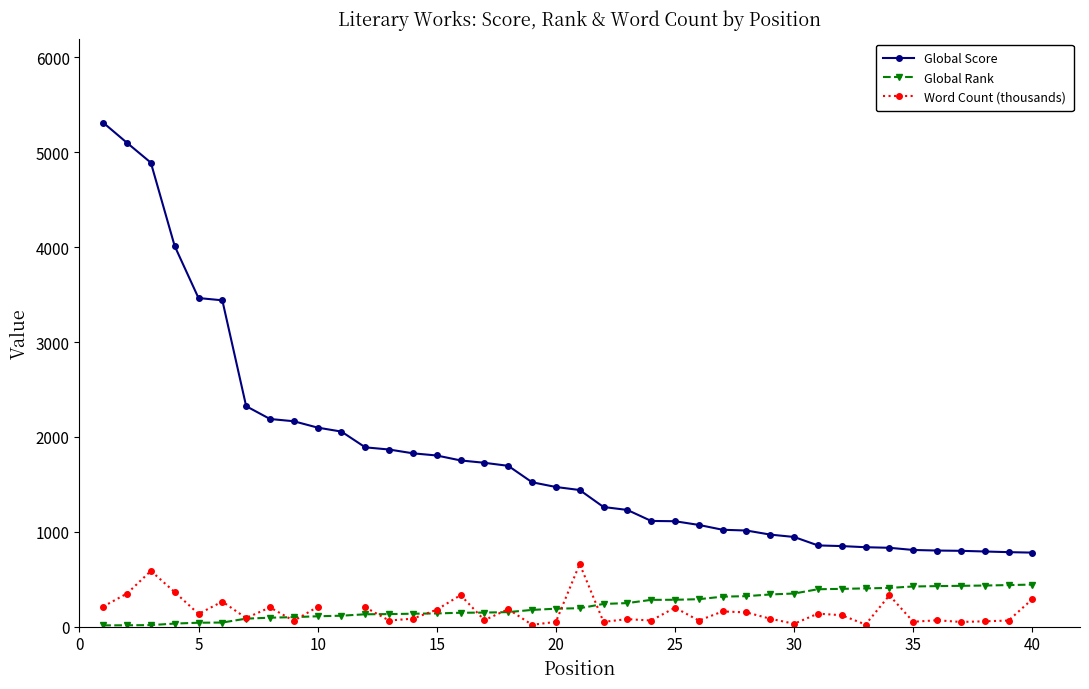

Which series has the widest spread of values?

Global Score